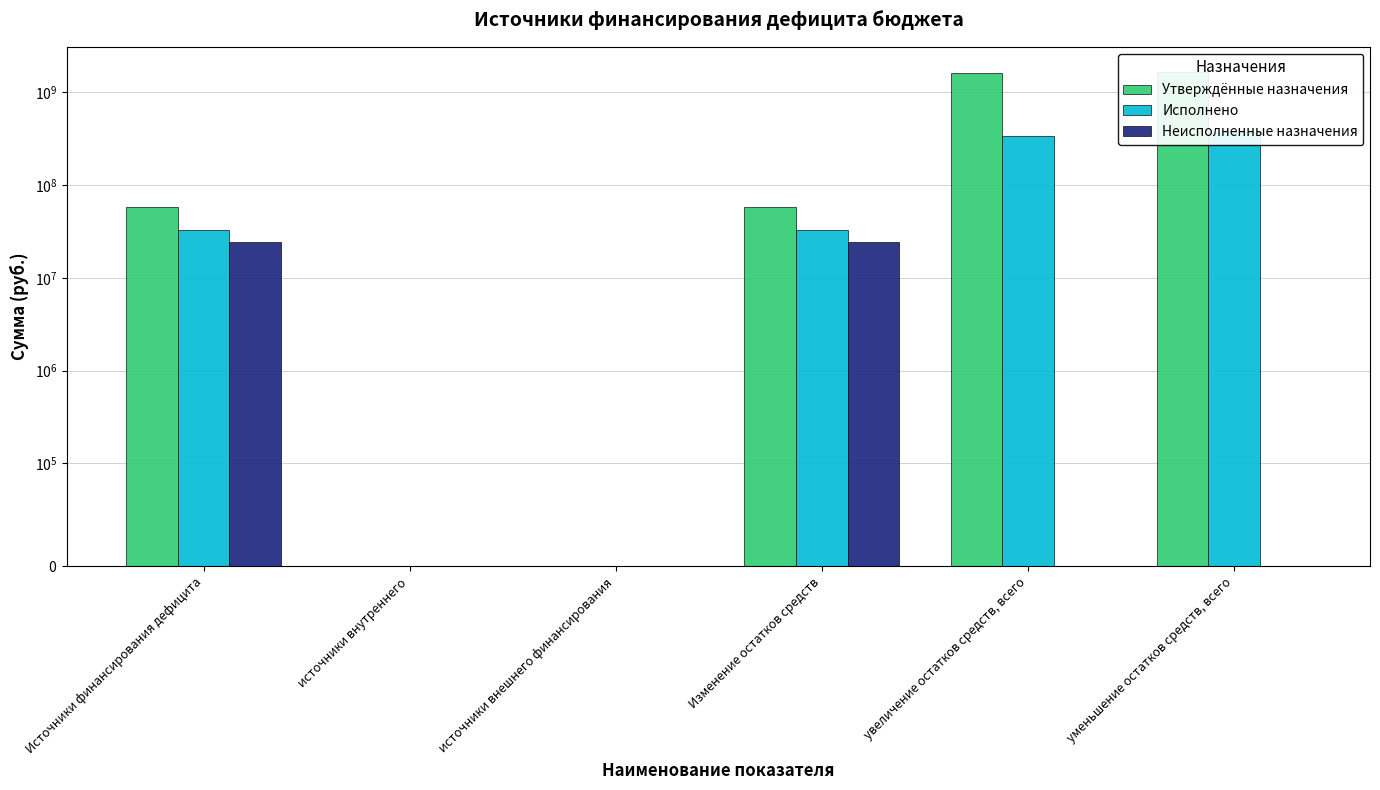

Reading left to right, transcribe all the data shown in this chart.

Утверждённые назначения: 57289700.0	0.0	0.0	57289700.0	1612875300.0	1670165000.0
Исполнено: 33008990.5	0.0	0.0	33008990.5	335519807.5	368528798.1
Неисполненные назначения: 24280709.5	0.0	0.0	24280709.5	0.0	0.0